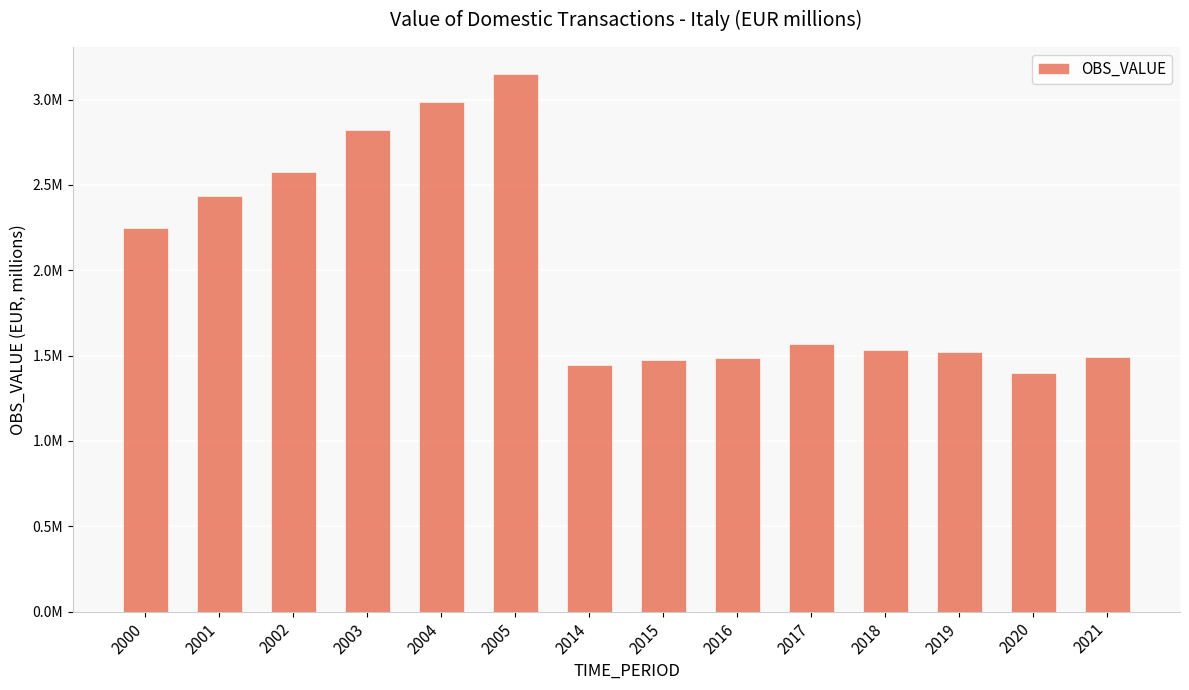

Reading left to right, extract all data points from this chart.

2000=2248715.0	2001=2435586.0	2002=2576935.2	2003=2822000.1	2004=2986067.9	2005=3150321.7	2014=1447674.0	2015=1474442.4	2016=1485143.7	2017=1567987.5	2018=1535602.1	2019=1518934.0	2020=1397219.9	2021=1489722.7